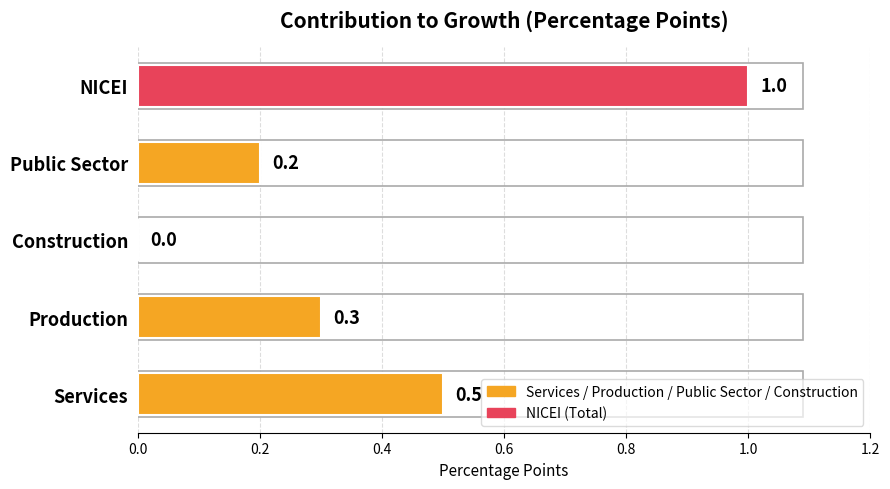

How many values are between 0 and 1?

5